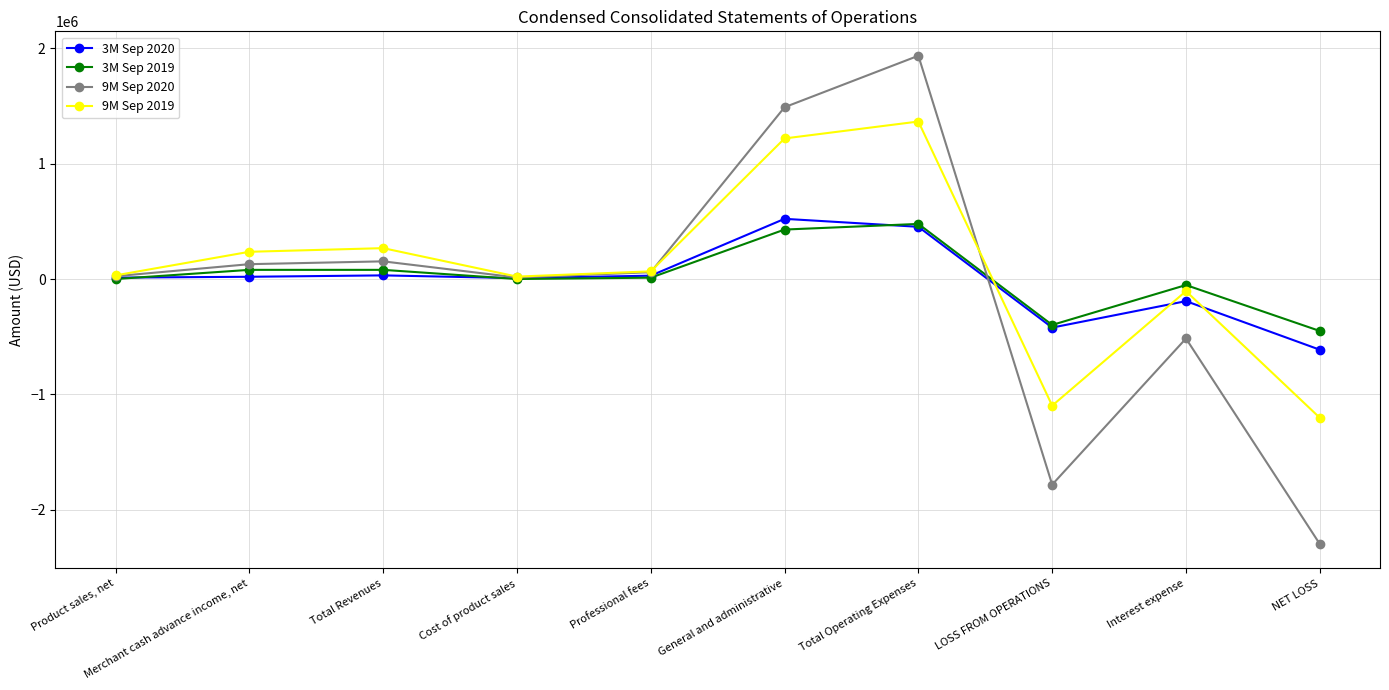

What is the greatest value displayed?

1936625